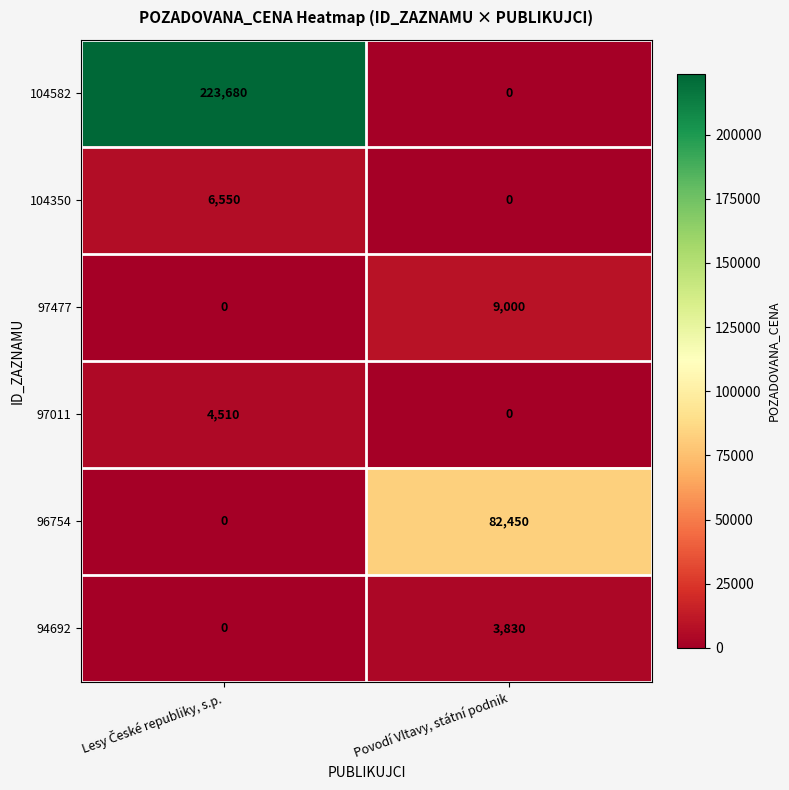

Which series has the largest total across all categories?

104582